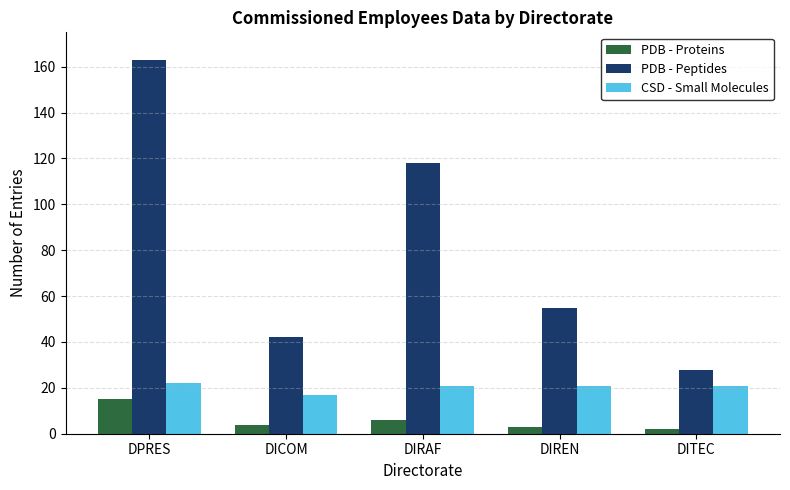

At which label does PDB - Proteins first exceed 4?

DPRES